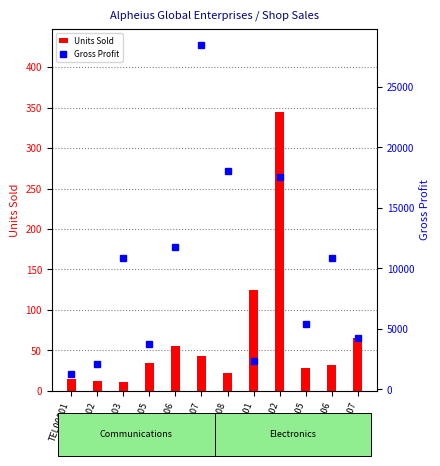

Reading left to right, extract all data points from this chart.

Units Sold: TEL00001=15	TEL00002=12	TEL00003=11	TEL00005=34	TEL00006=56	TEL00007=43	TEL00008=22	ELEC00001=125	ELEC00002=344	ELEC00005=28	ELEC00006=32	ELEC00007=65
Gross Profit: TEL00001=1245	TEL00002=2136	TEL00003=10824	TEL00005=3774	TEL00006=11760	TEL00007=28423	TEL00008=18084	ELEC00001=2375	ELEC00002=17544	ELEC00005=5432	ELEC00006=10848	ELEC00007=4225